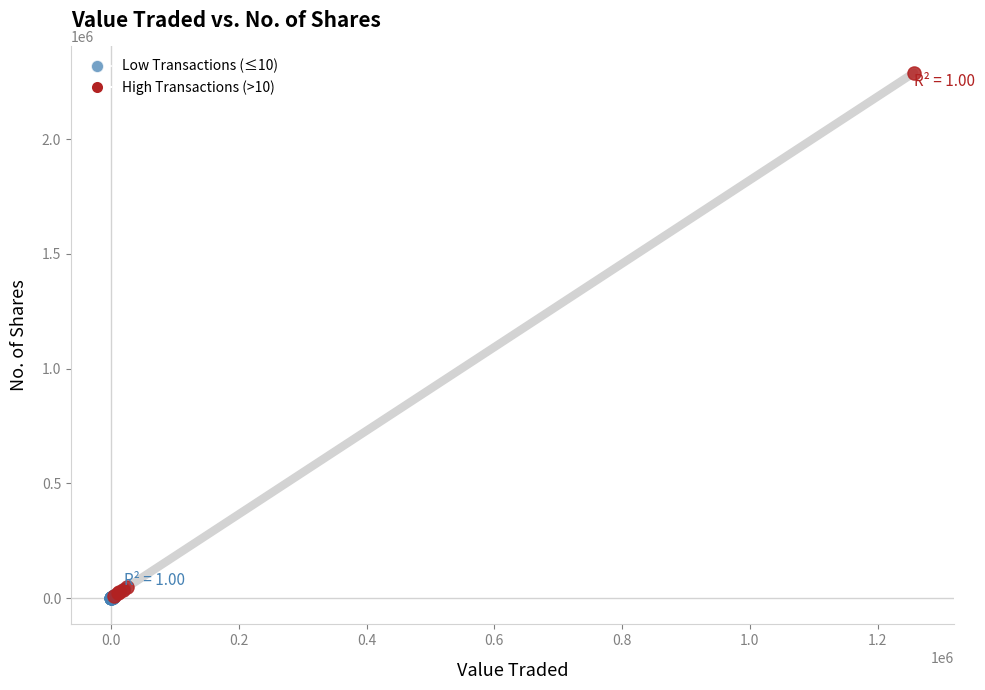

Which series reaches the maximum Y coordinate?

High Transactions (>10)